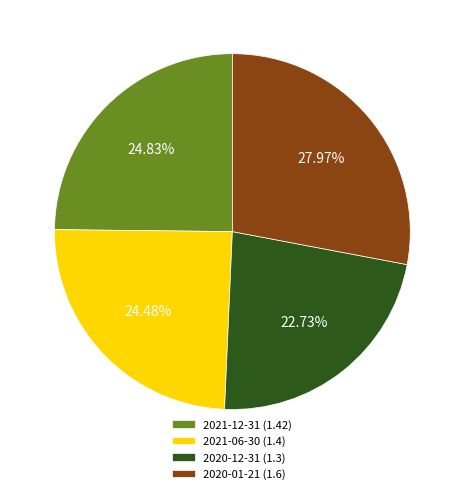

What percentage is the 2021-12-31 slice, to the nearest percent?

25%